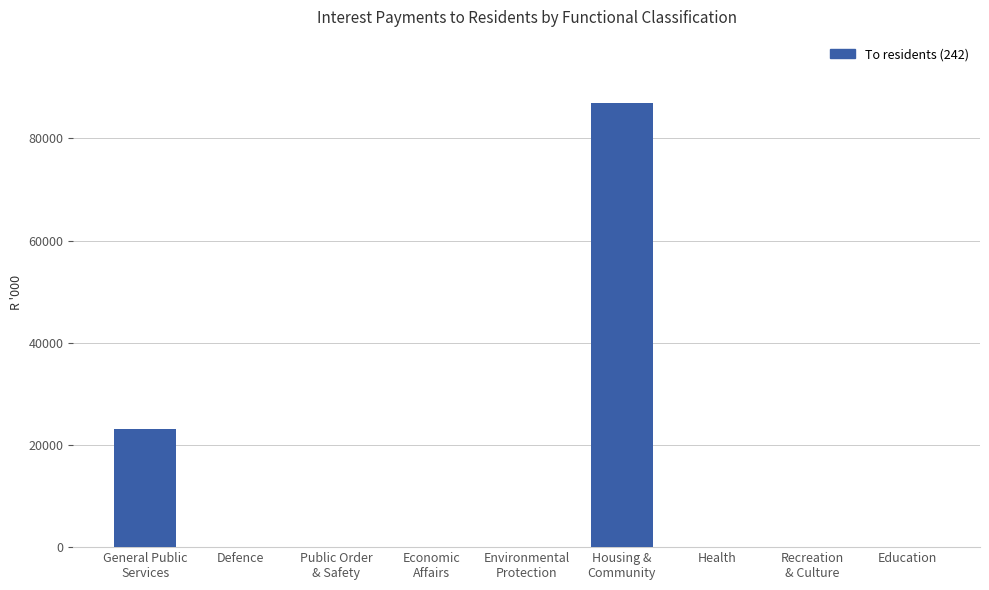

What is the average value?

12223